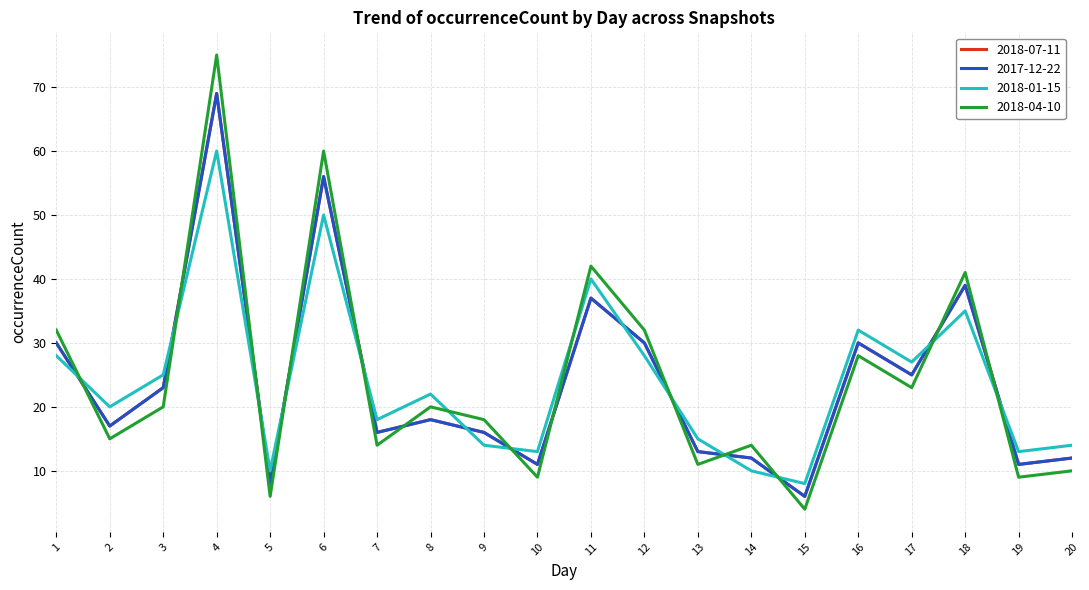

Does the chart have visible grid lines?

Yes